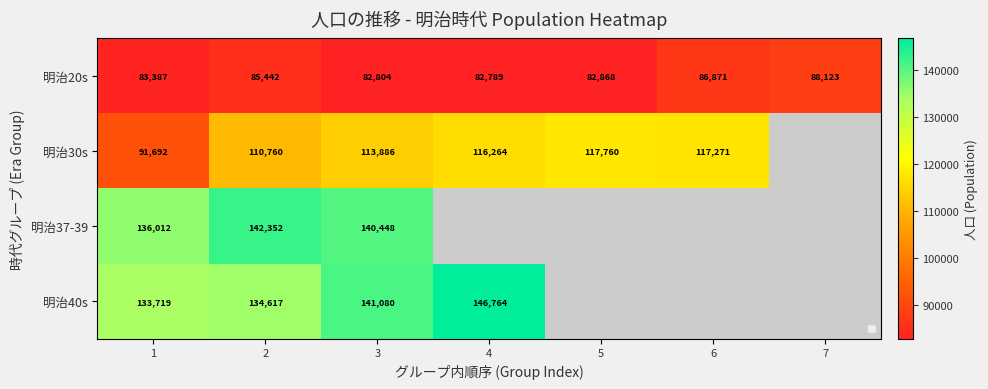

True or false: 明治20s has a value of 88123 at 7.

True